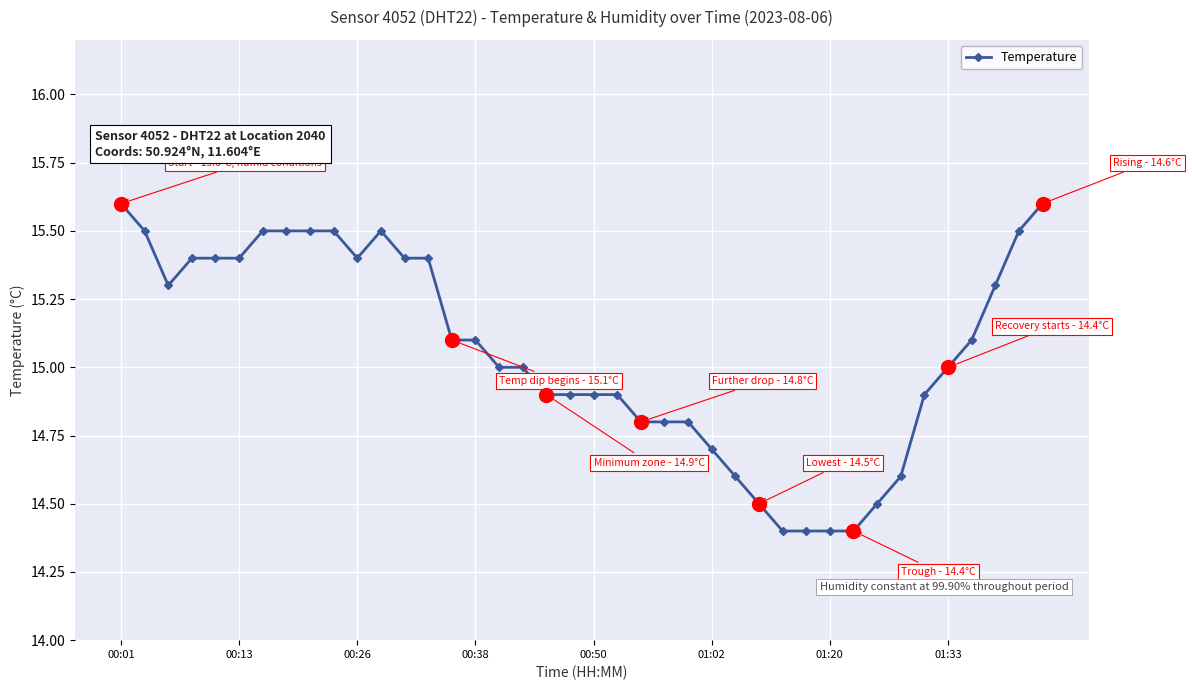

What is the difference between the maximum and minimum values?

1.2